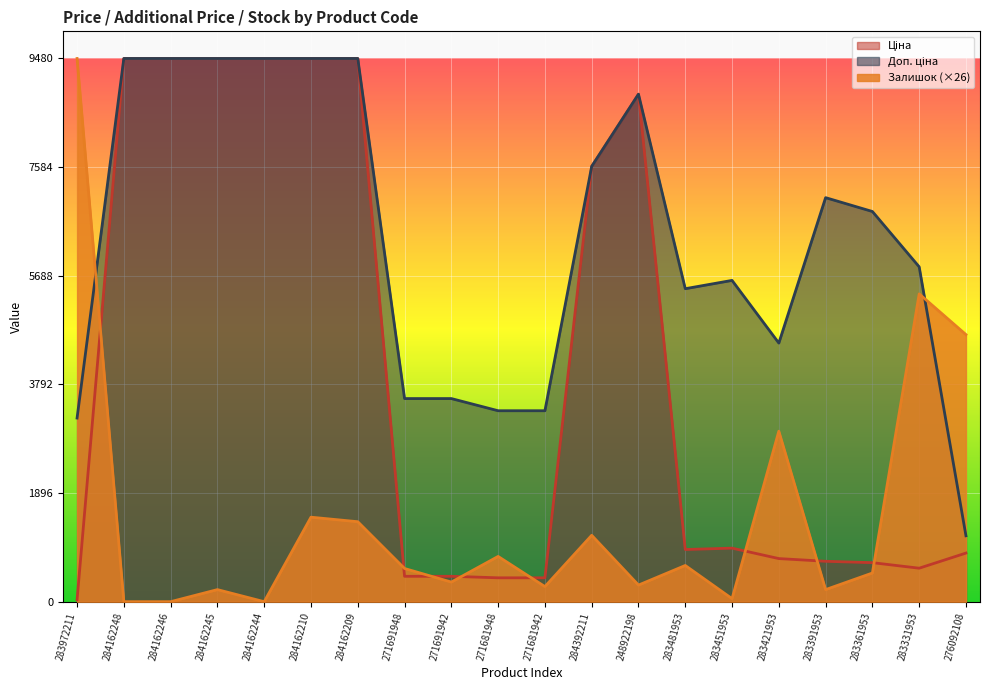

What is the highest value of the Залишок series?

9480.1